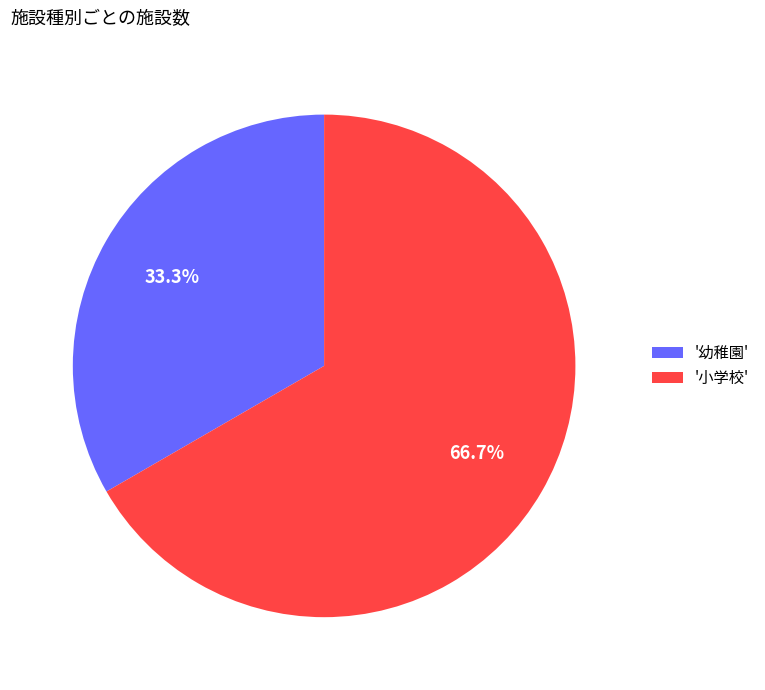

Which category accounts for the majority?

'小学校'